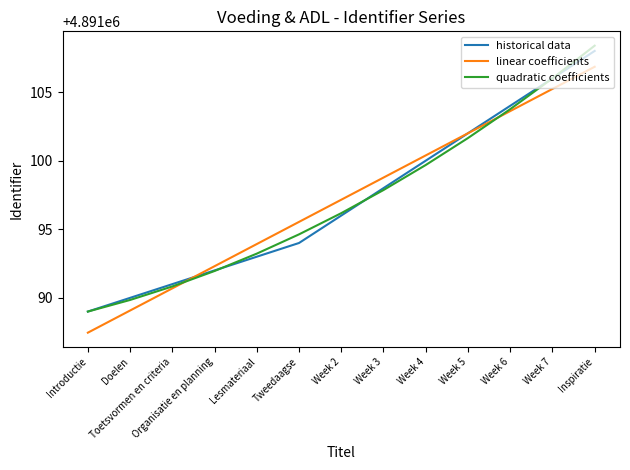

True or false: historical data and quadratic coefficients cross at least once.

True